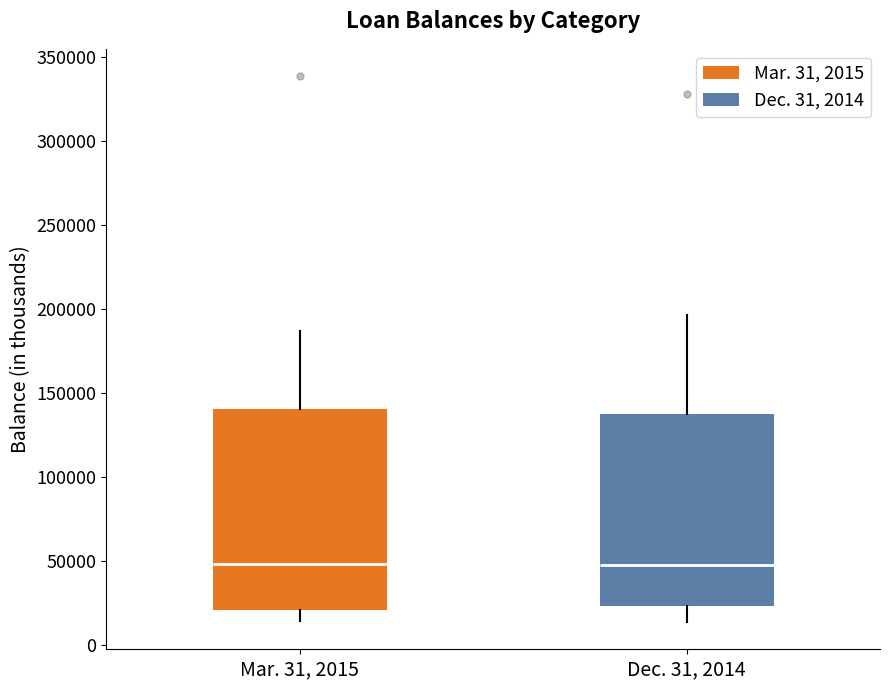

Reading left to right, read every box against the y-axis: the position of its median line, the range the box covers, and the ends of its whiskers. The values are not printed on the chart, so give them approximately, as read against the axis.

Mar. 31, 2015: median 50000, box 20000 to 140000, whiskers 15000 to 185000
Dec. 31, 2014: median 50000, box 25000 to 140000, whiskers 15000 to 195000